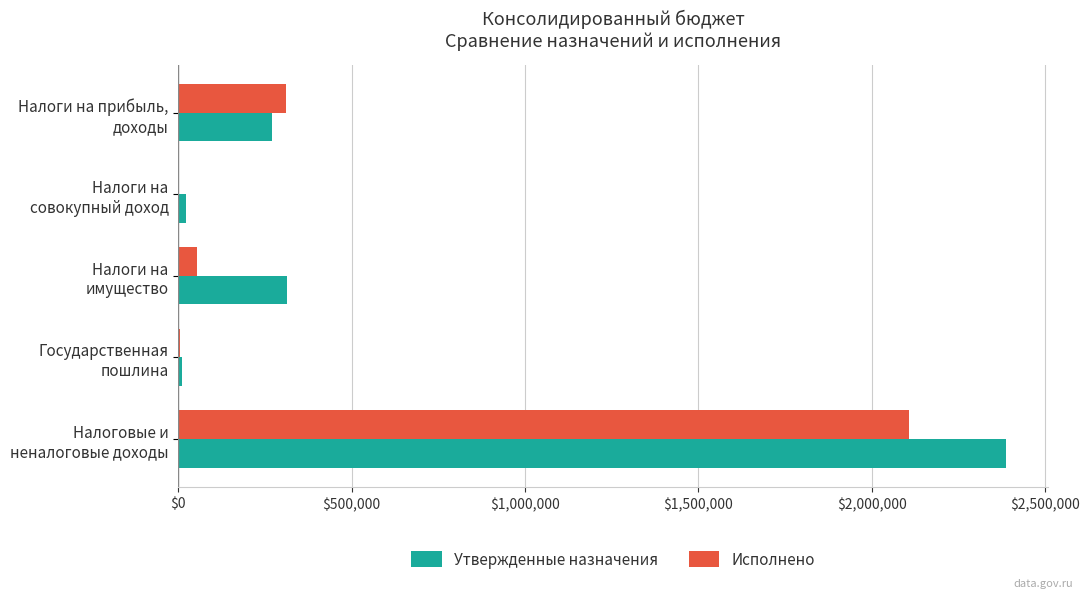

What is the maximum value shown in the chart?

2388300.0